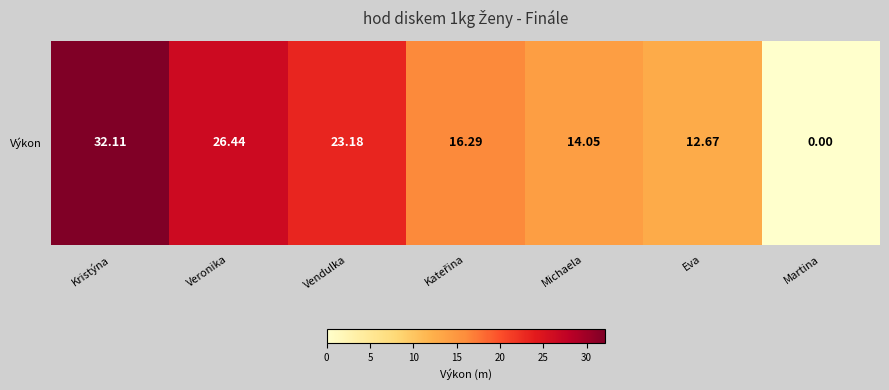

What is the change in value from Kristýna to Vendulka?

-8.9